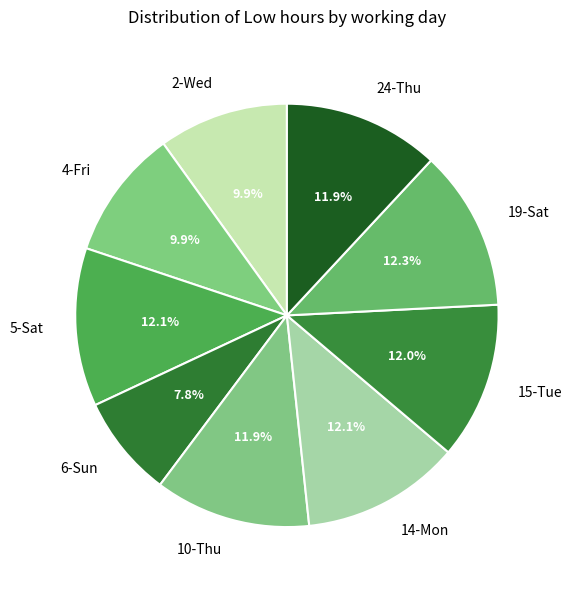

True or false: 6-Sun accounts for 1% of the total.

False